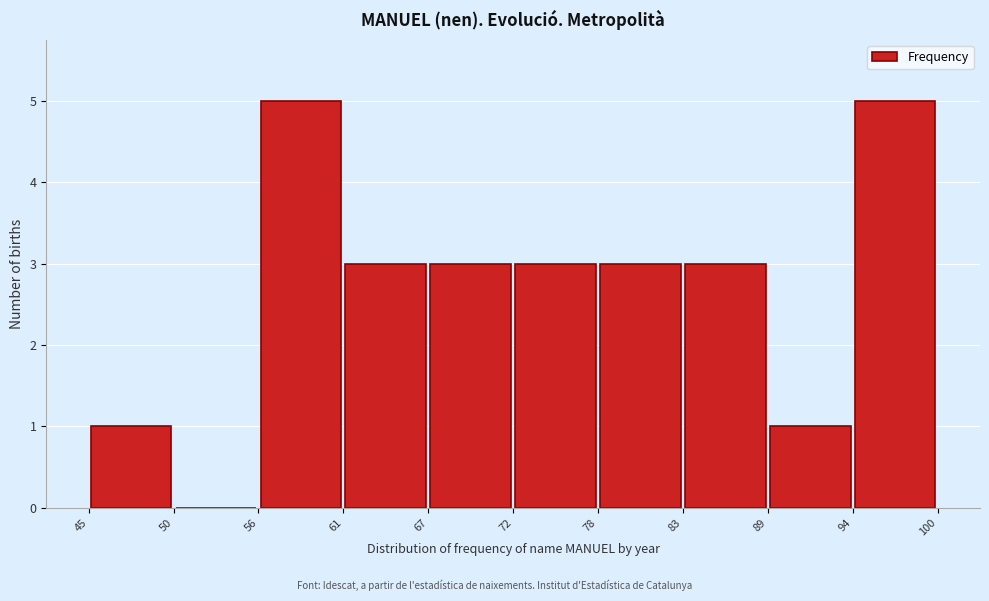

How tall is the bar that spans 78 to 83 on the x-axis? The values are not printed on the chart, so give them approximately, as read against the axis.

3